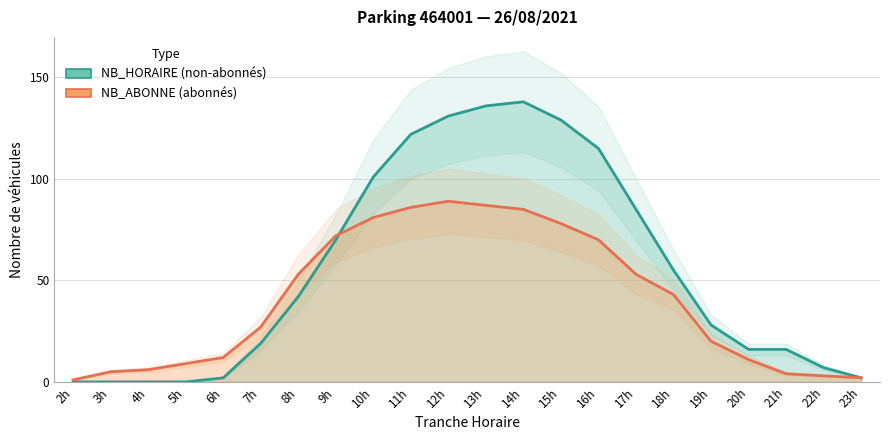

Count the number of categories in the chart.

22